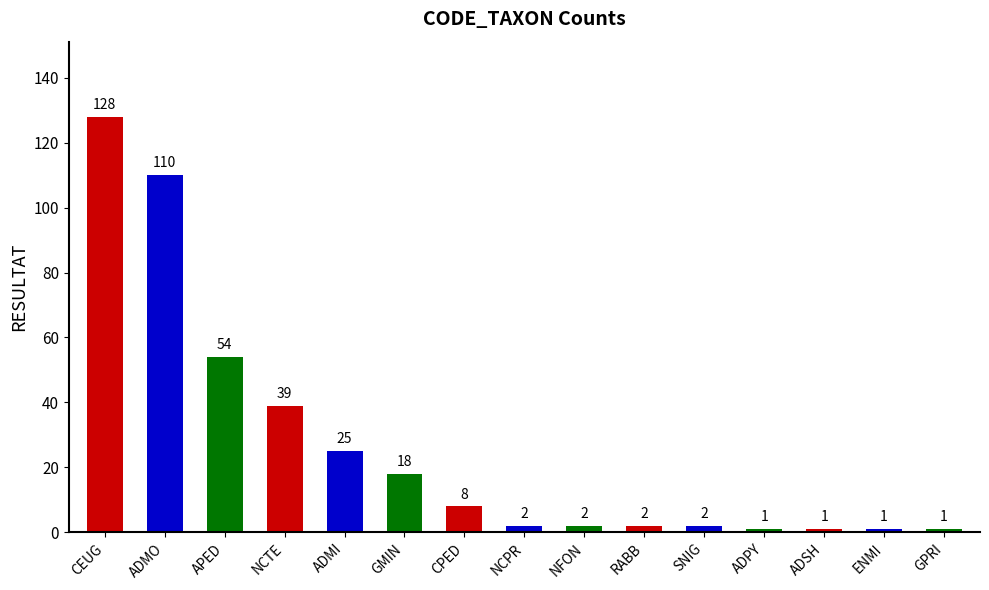

Which label corresponds to the smallest value in the chart?

ADPY